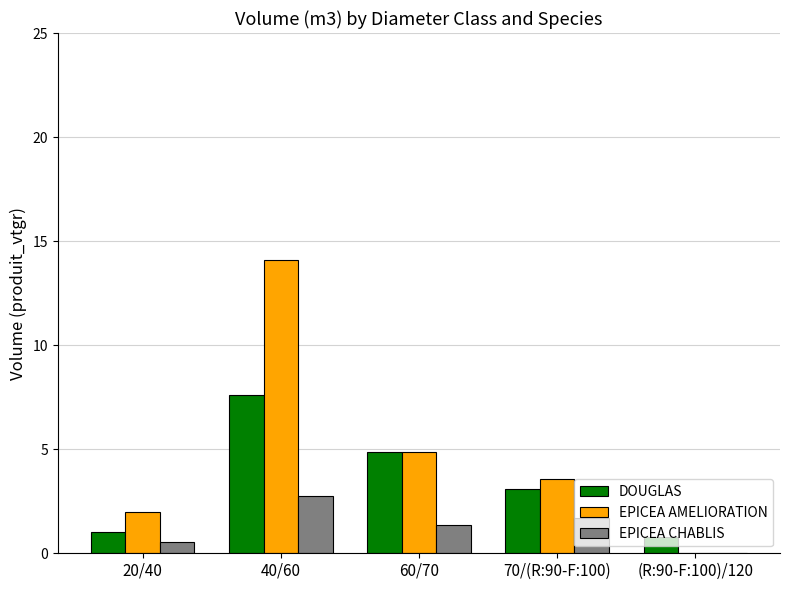

What is the highest value of the EPICEA CHABLIS series?

2.7